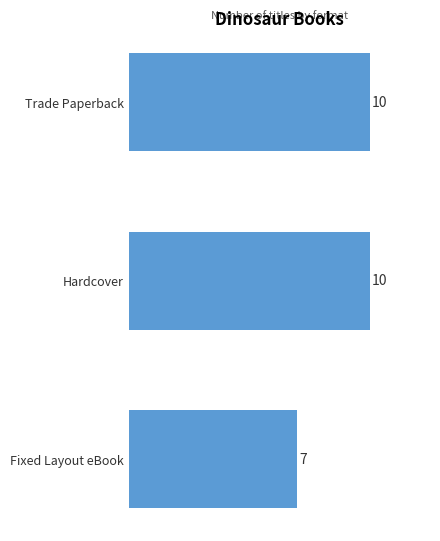

What is the difference between the maximum and minimum values?

3